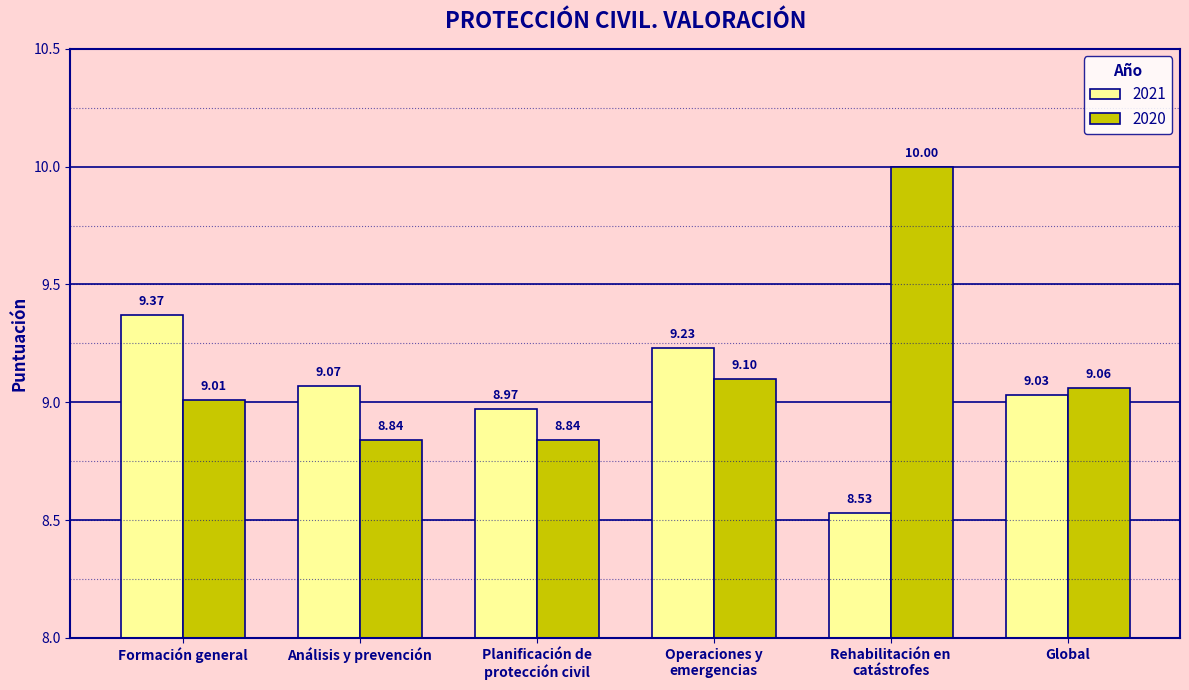

Are the bars grouped side by side (vs. stacked)?

Yes